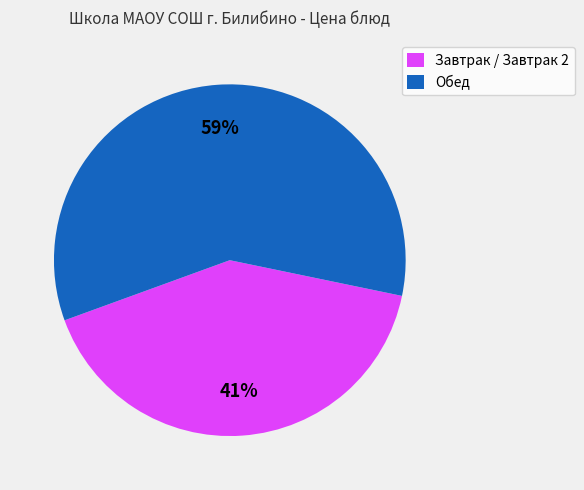

Between Обед and Завтрак / Завтрак 2, which is larger?

Обед